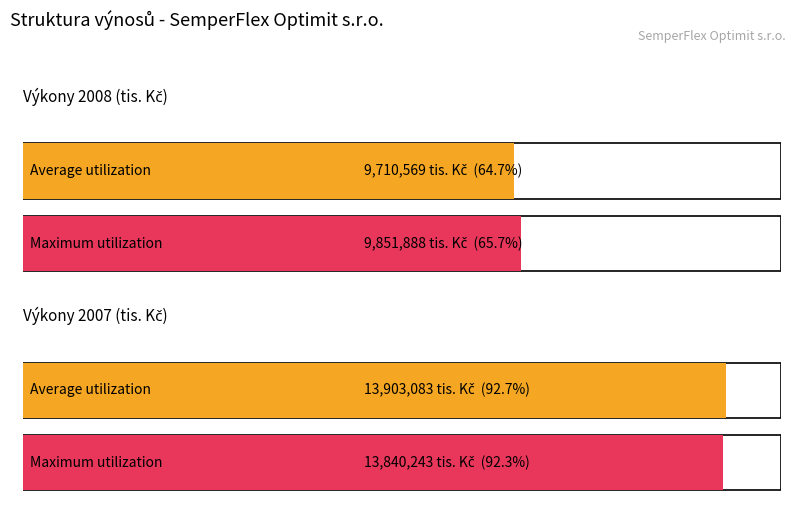

At Výkony 2008 (tis. Kč), list the series in order from smallest to largest.

Average utilization, Maximum utilization